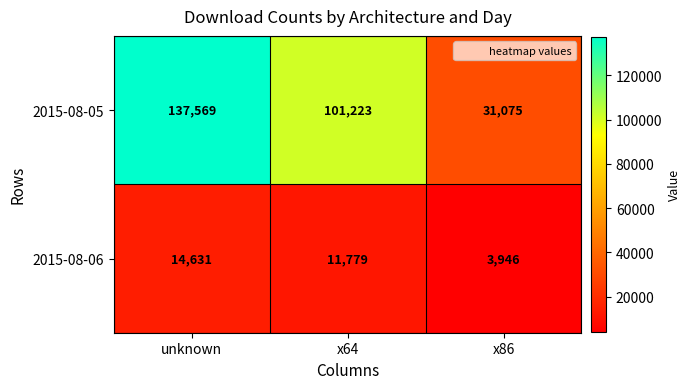

Reading left to right, transcribe all the data shown in this chart.

2015-08-05: unknown=137569	x64=101223	x86=31075
2015-08-06: unknown=14631	x64=11779	x86=3946